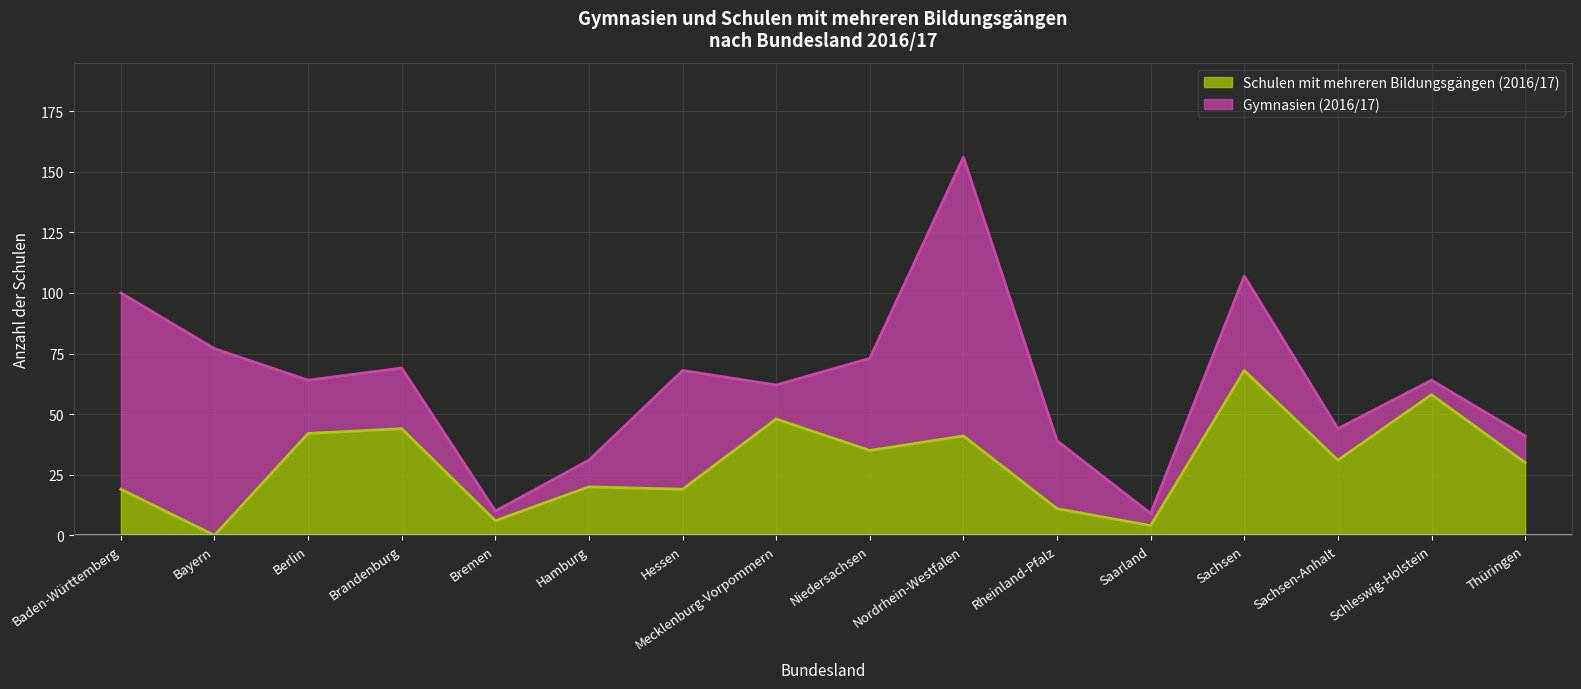

Which has a higher value, Sachsen-Anhalt or Hessen?

Sachsen-Anhalt